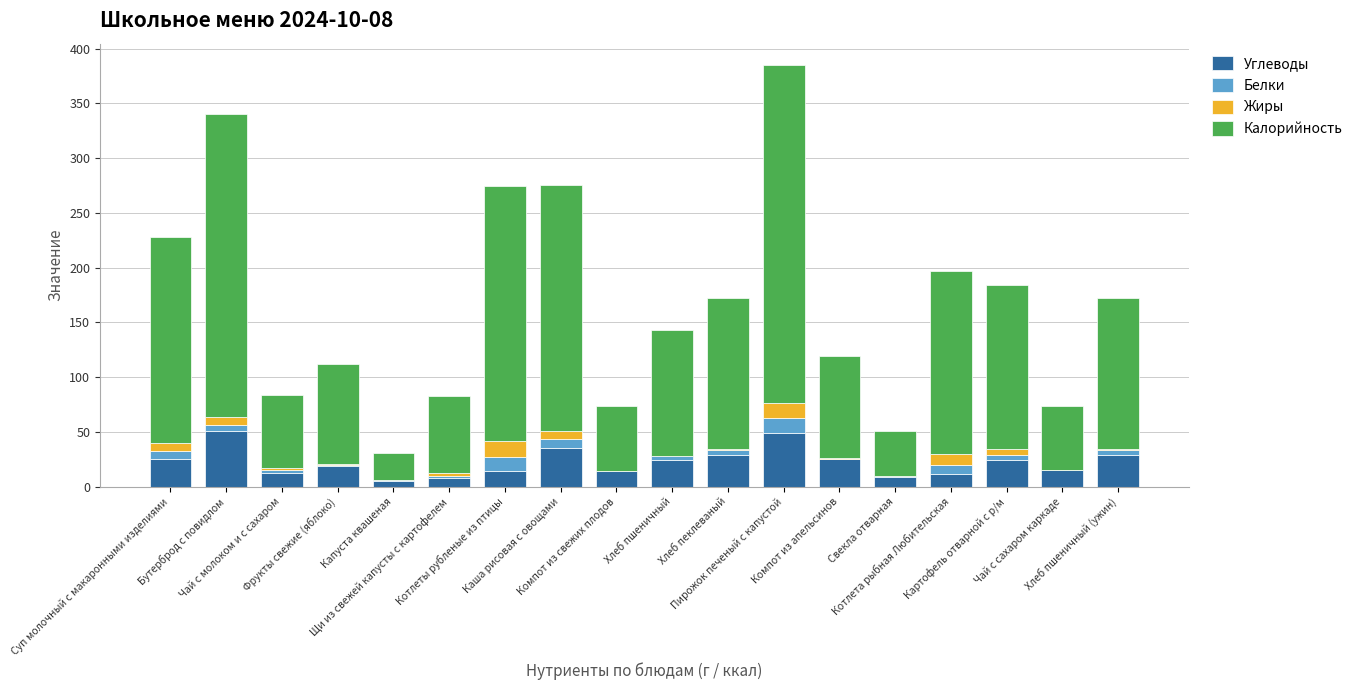

What is the maximum value for Углеводы?

51.1